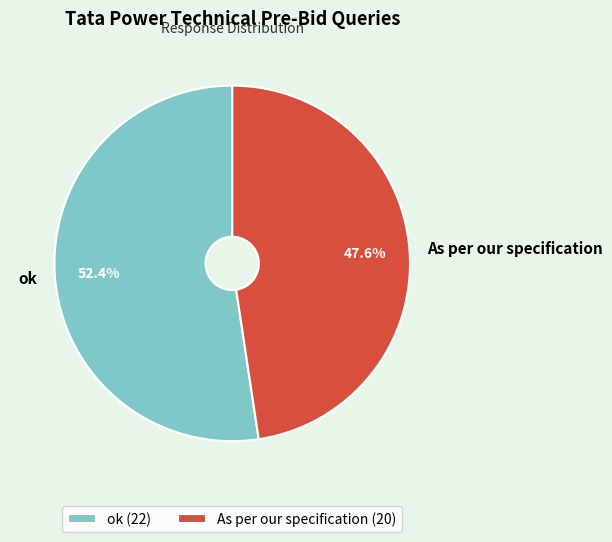

Which slice is the largest?

ok